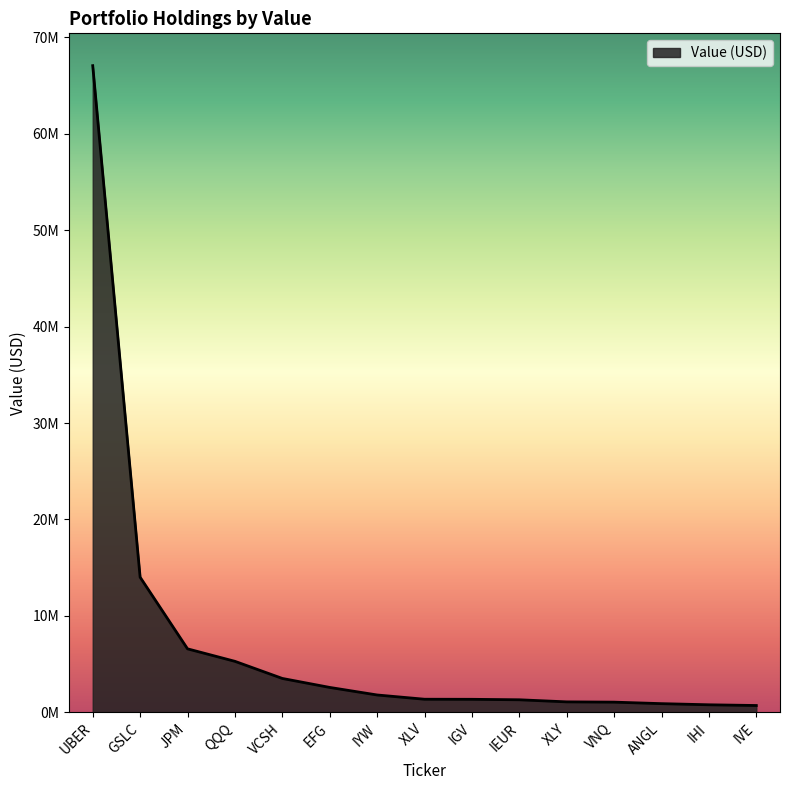

Reading left to right, transcribe all the data shown in this chart.

UBER=67052000	GSLC=14013000	JPM=6587000	QQQ=5292000	VCSH=3517000	EFG=2586000	IYW=1803000	XLV=1362000	IGV=1354000	IEUR=1305000	XLY=1089000	VNQ=1060000	ANGL=904000	IHI=786000	IVE=711000